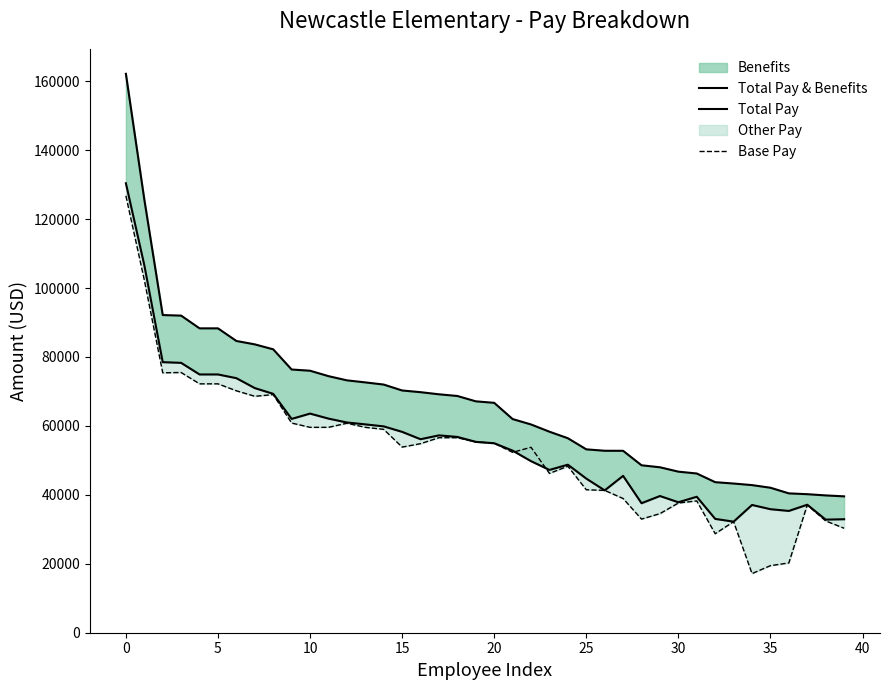

True or false: Total Pay & Benefits has more than 2 points higher than both neighbors.

False